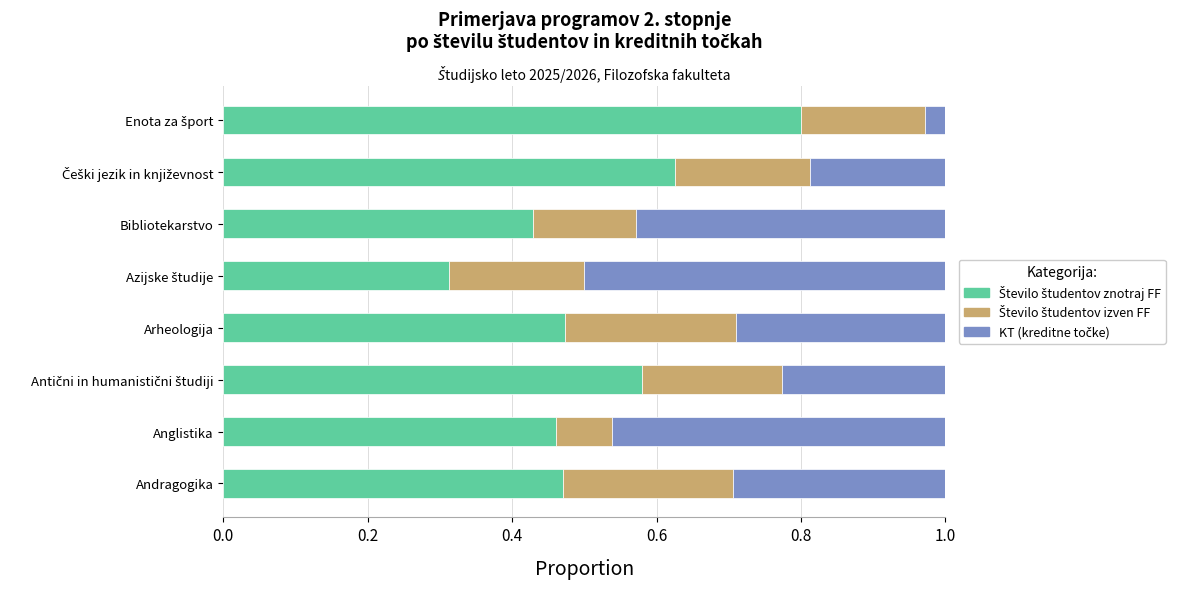

What is the total value across all series at Andragogika?

1.0